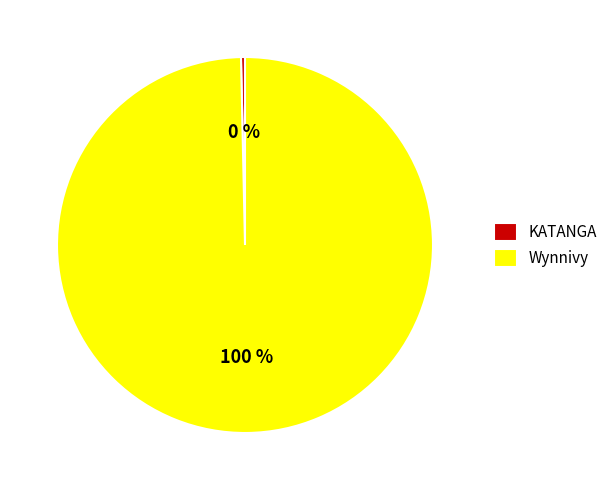

Is there a majority slice in this chart?

Yes